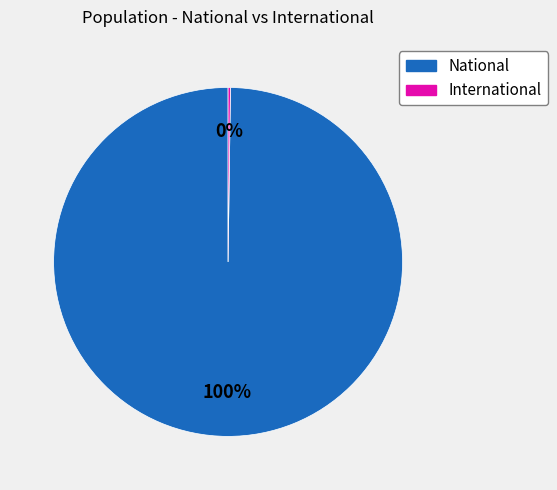

To the nearest percent, what is the difference between the largest and smallest slice percentages?

100%